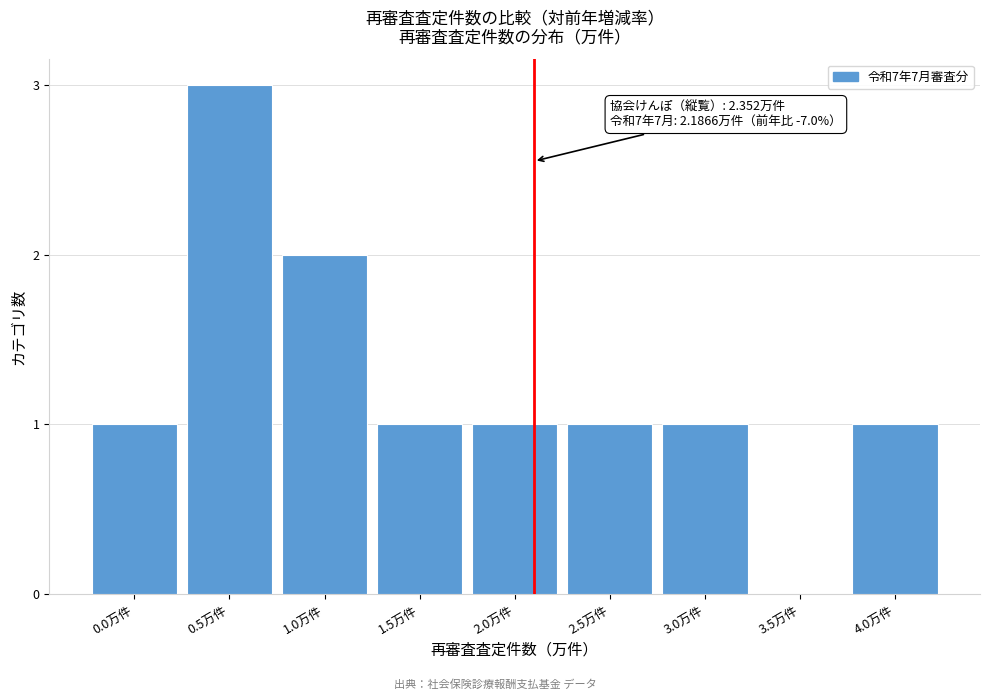

Reading left to right, list all the values displayed in this chart.

0.0万件=1	0.5万件=3	1.0万件=2	1.5万件=1	2.0万件=1	2.5万件=1	3.0万件=1	3.5万件=0	4.0万件=1